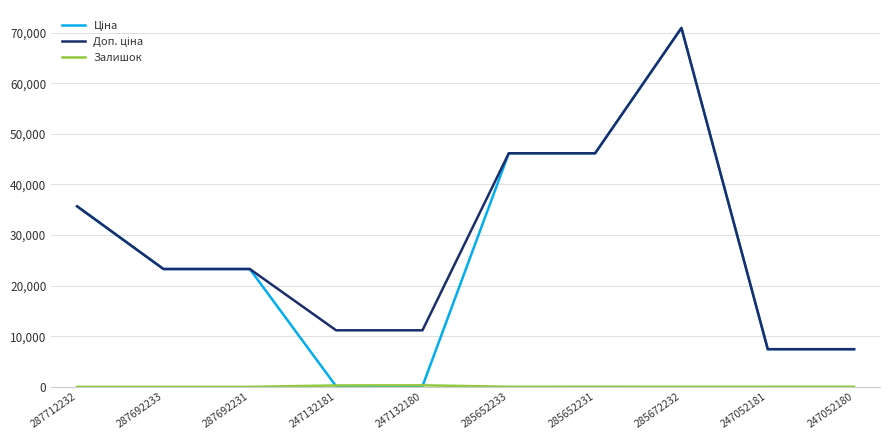

What position from the left is 247132180?

5